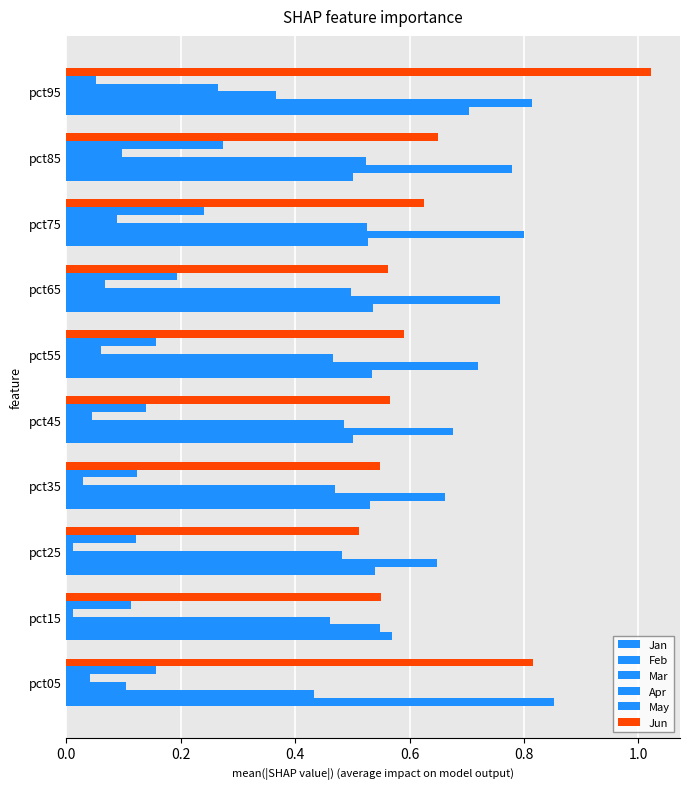

How many data points does each series have?

10